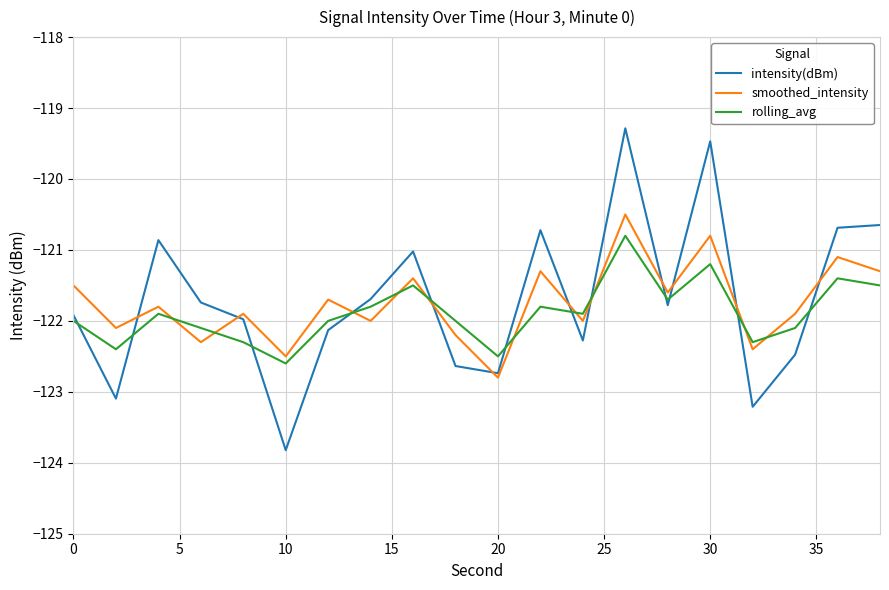

Which series has the largest range (max minus min)?

intensity(dBm)